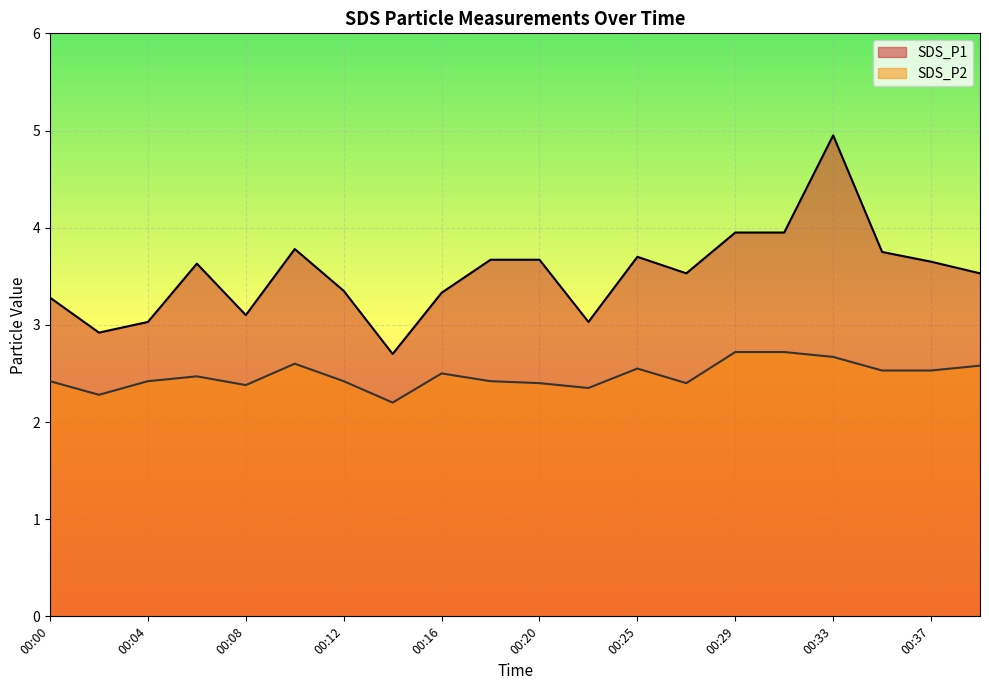

The value of SDS_P2 at 00:02 is 2.3. True or false?

True